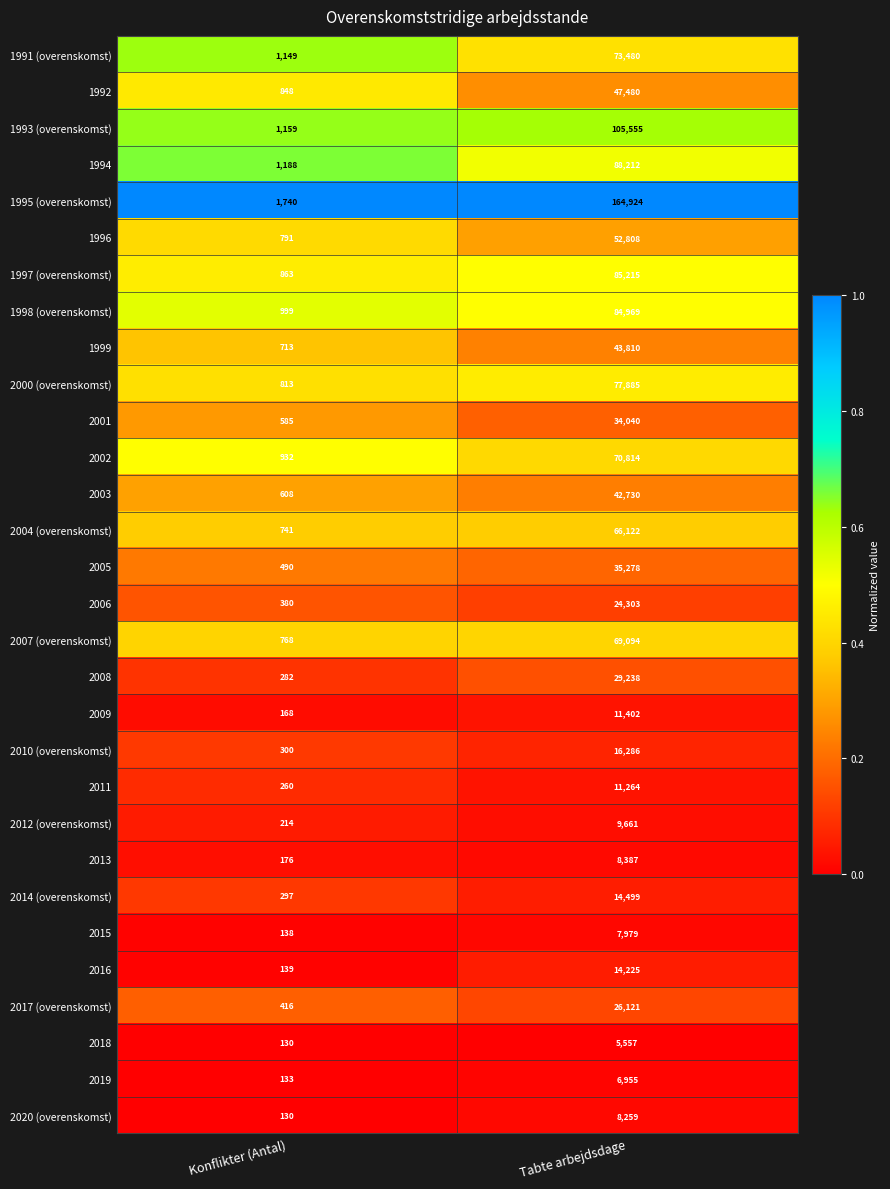

What is the difference between the highest and lowest values at Tabte arbejdsdage?

159367